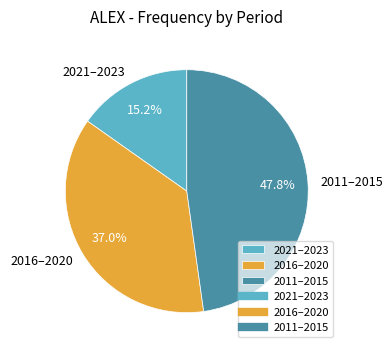

Which category has the biggest portion of the pie?

2011–2015